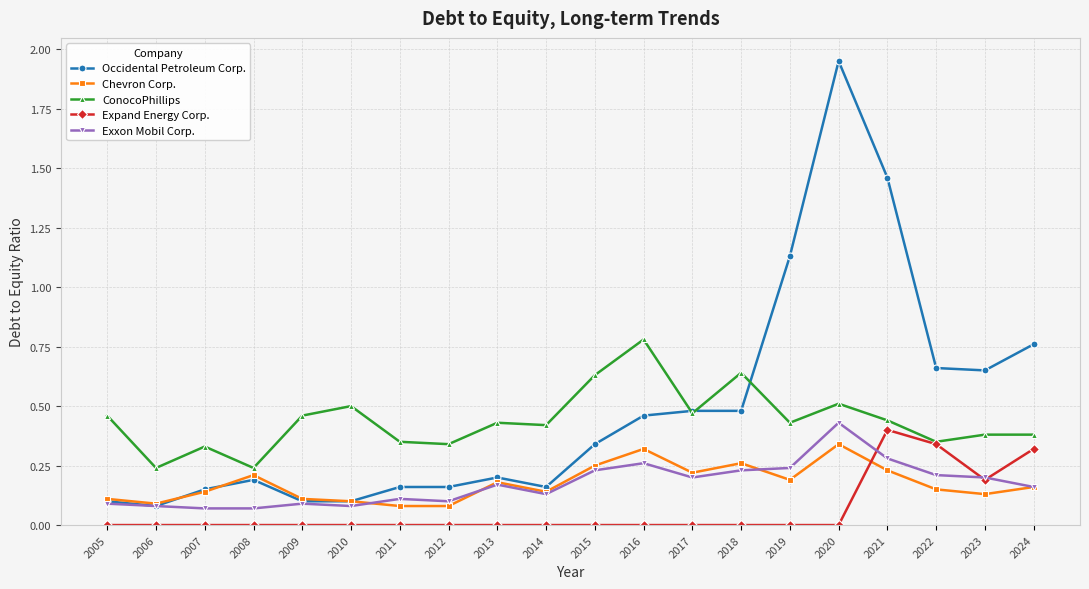

What is the total value across all series at 2022?

1.7